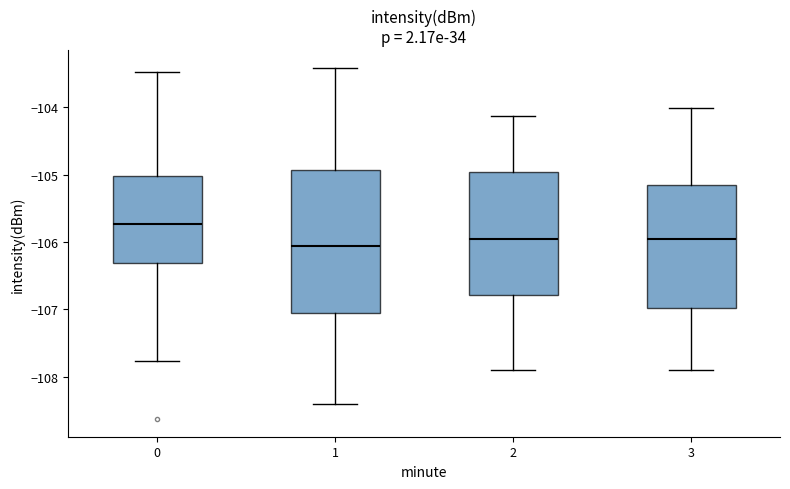

Comparing the boxes themselves (not the whiskers), which one is the tallest?

1